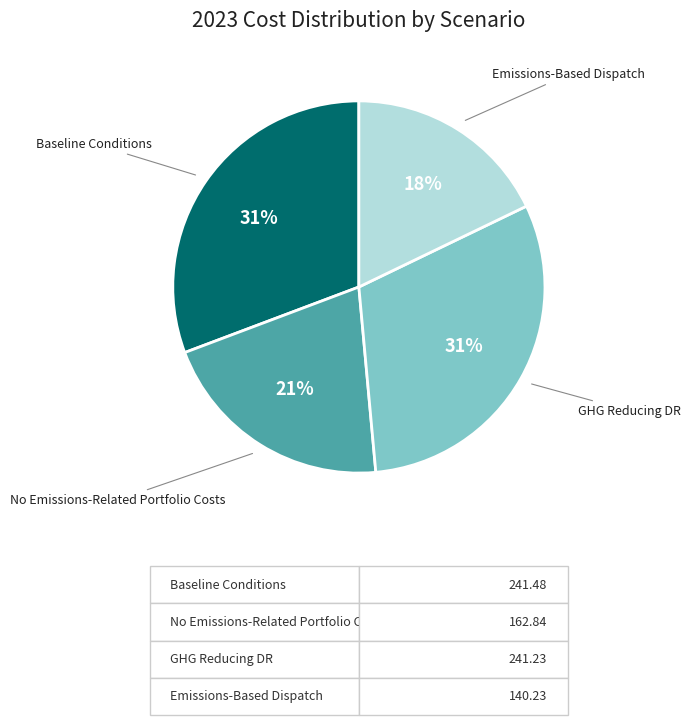

Is No Emissions-Related Portfolio Costs the majority of the pie?

No